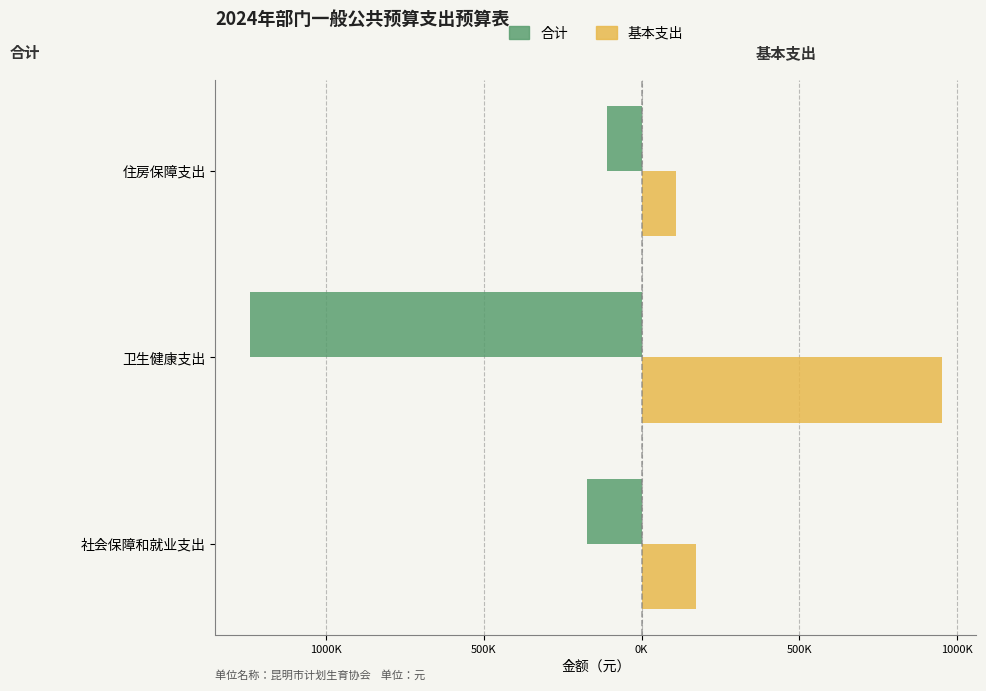

What is the difference between the maximum and second lowest values in the 基本支出 series?

779990.8